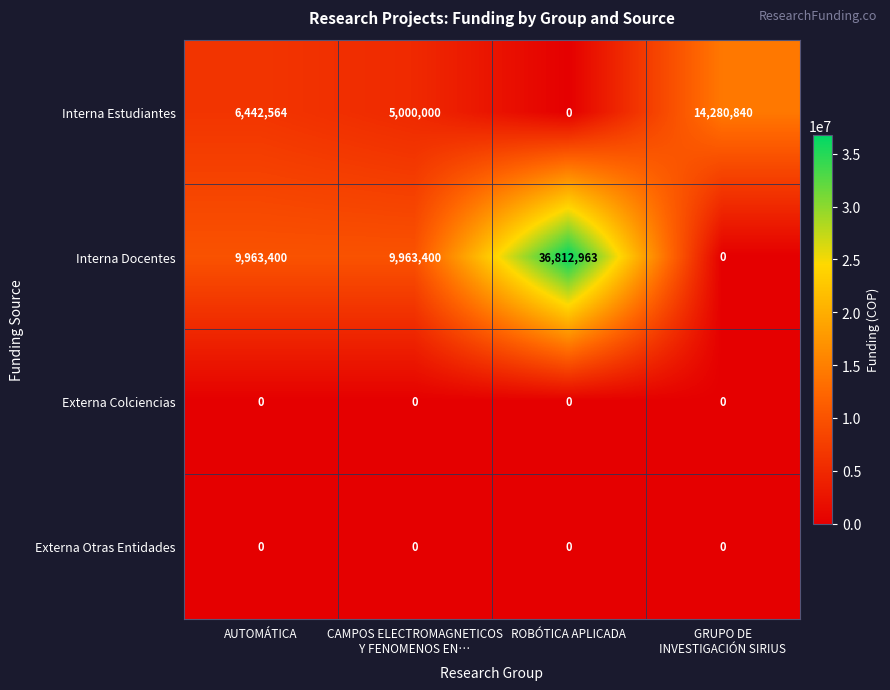

What is the maximum value shown in the chart?

36812963